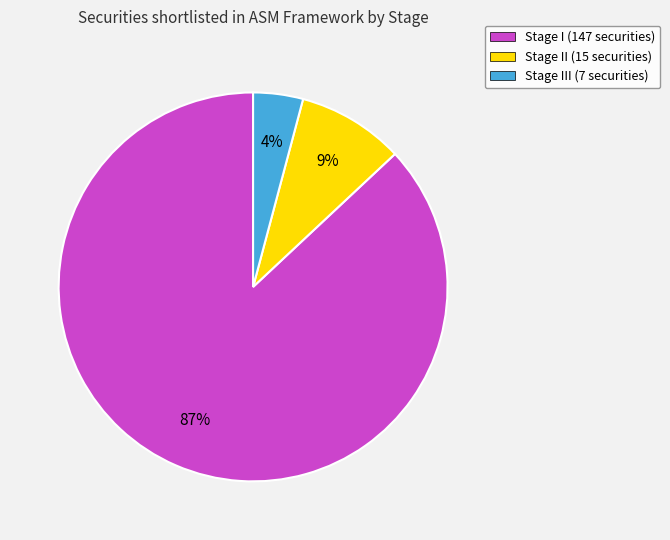

Is there any slice that represents more than half of the pie?

Yes